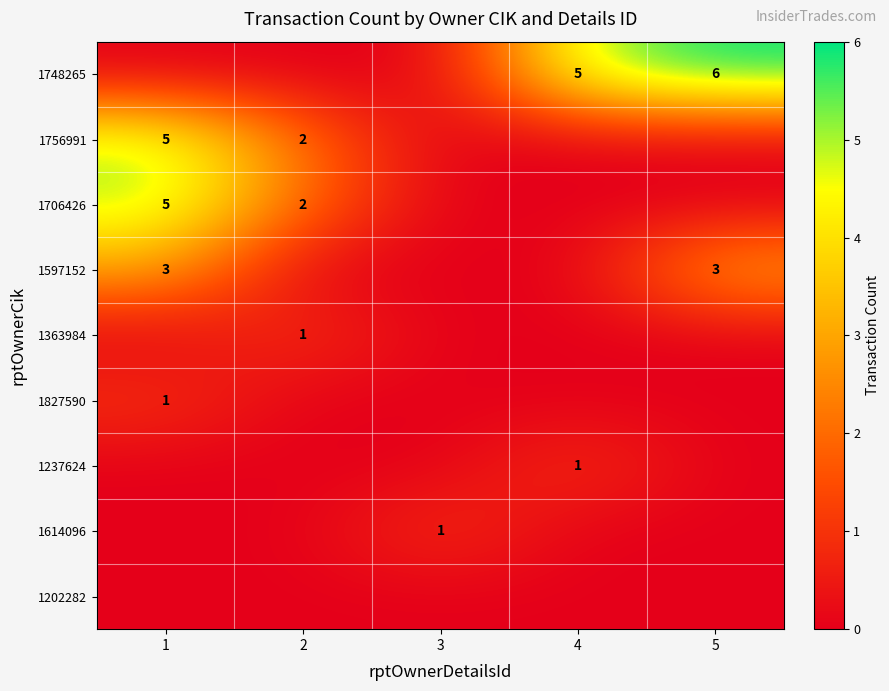

The value of 1706426 at 1 is 5. True or false?

True